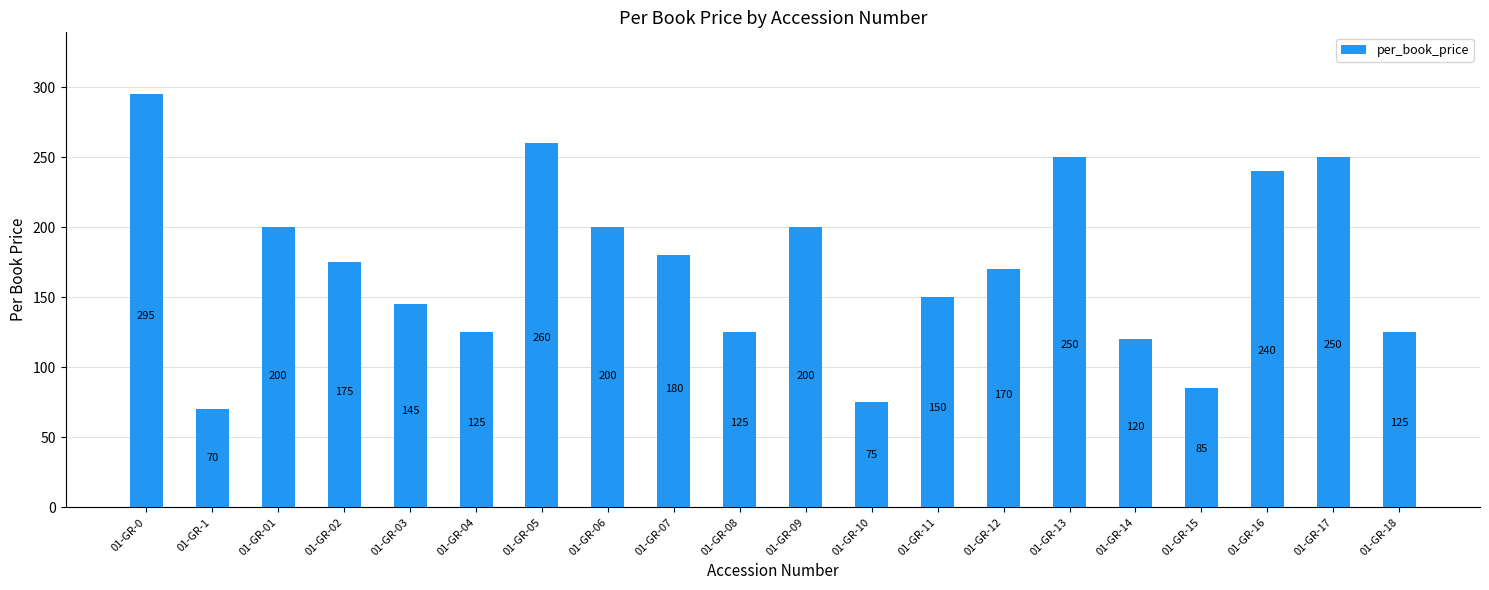

What value does the data have at 01-GR-04?

125